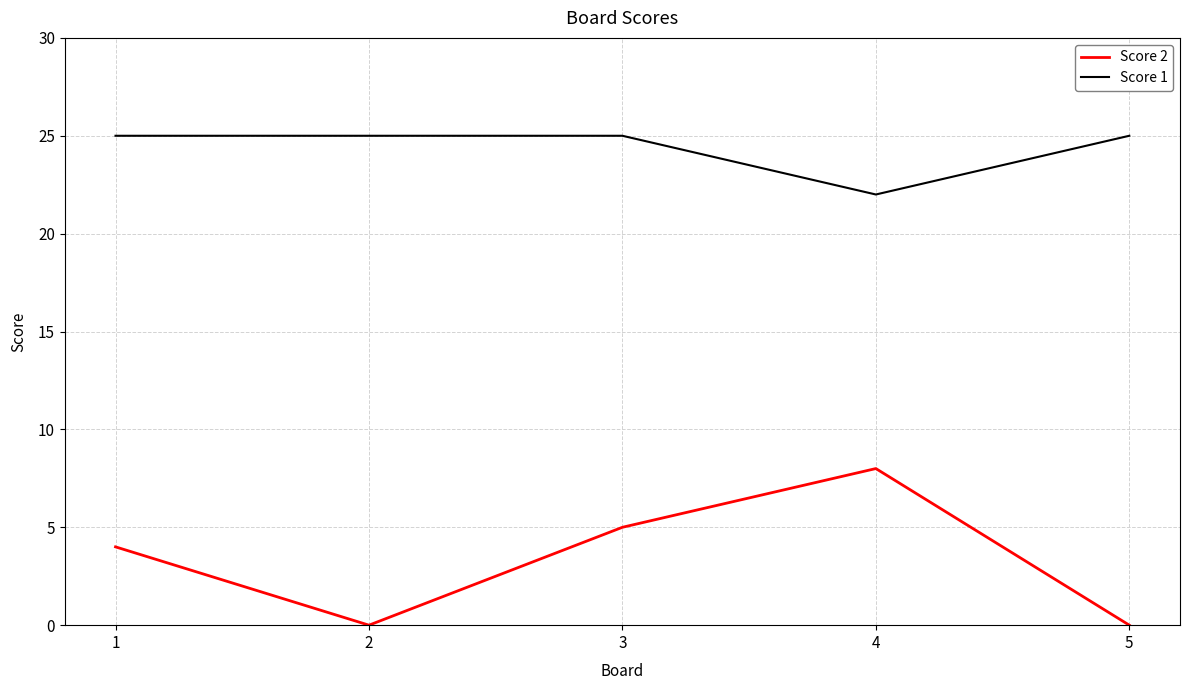

At how many categories does at least one series exceed 8?

5